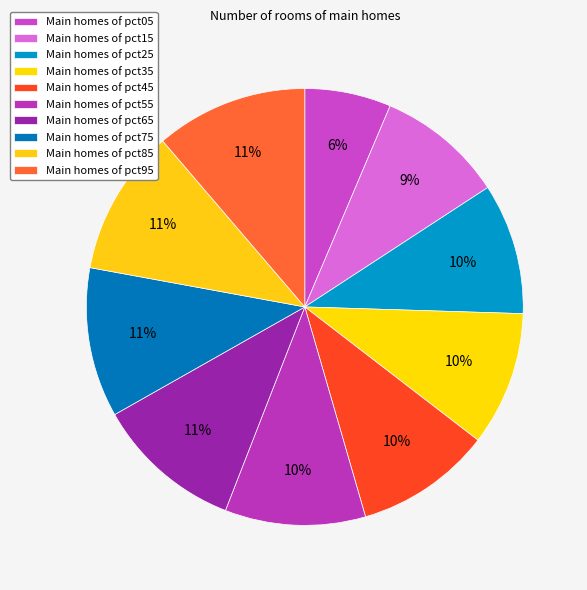

Count the number of slices in the pie.

10